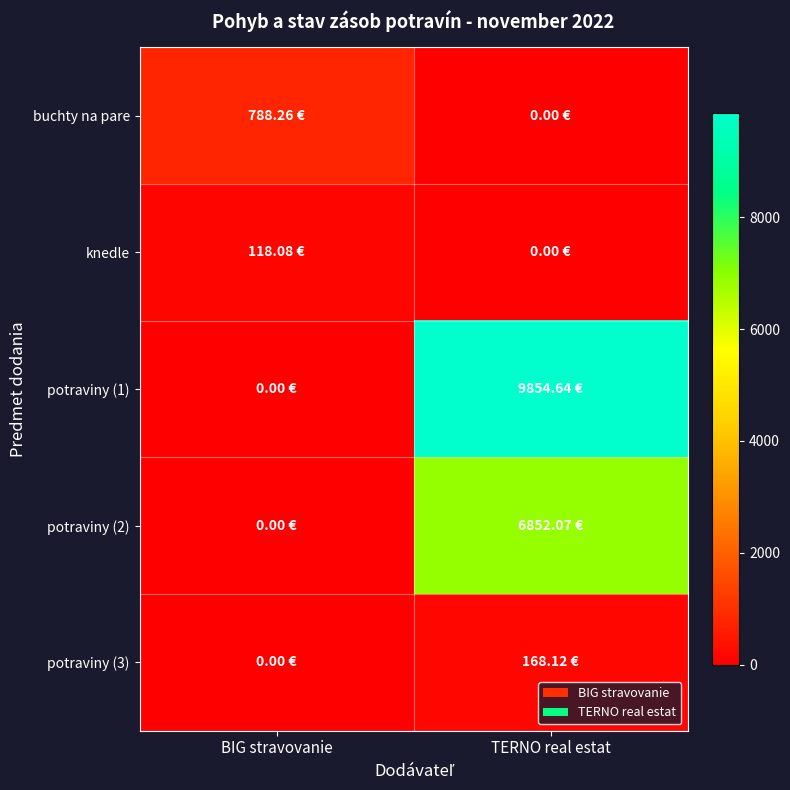

How many series are shown in this chart?

5